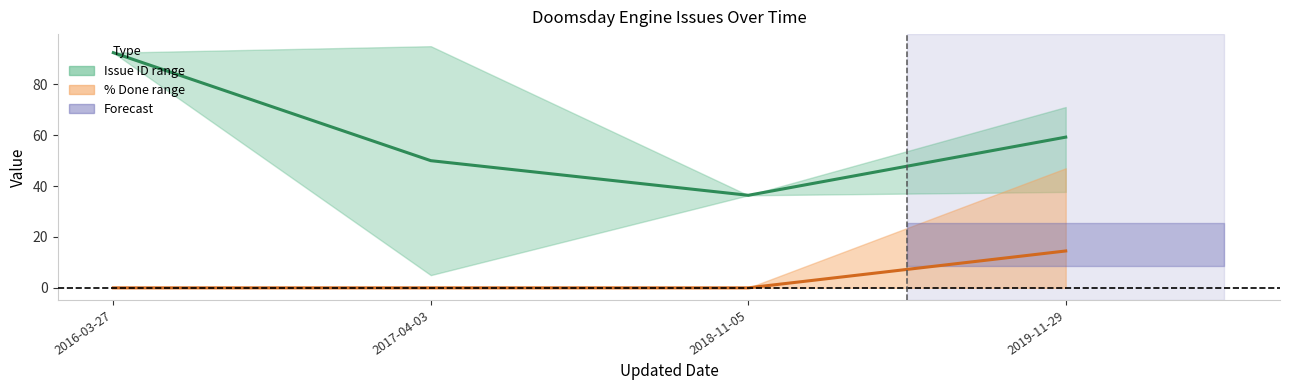

True or false: Issue ID (mean) and % Done (mean) intersect in this chart.

False